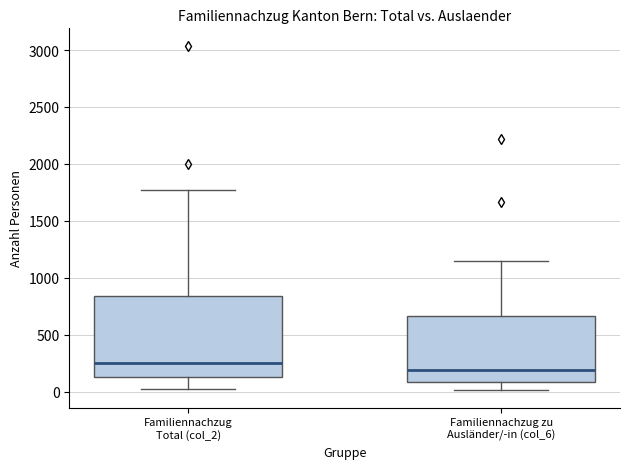

Comparing the boxes themselves (not the whiskers), which one is the tallest?

Familiennachzug Total (col_2)